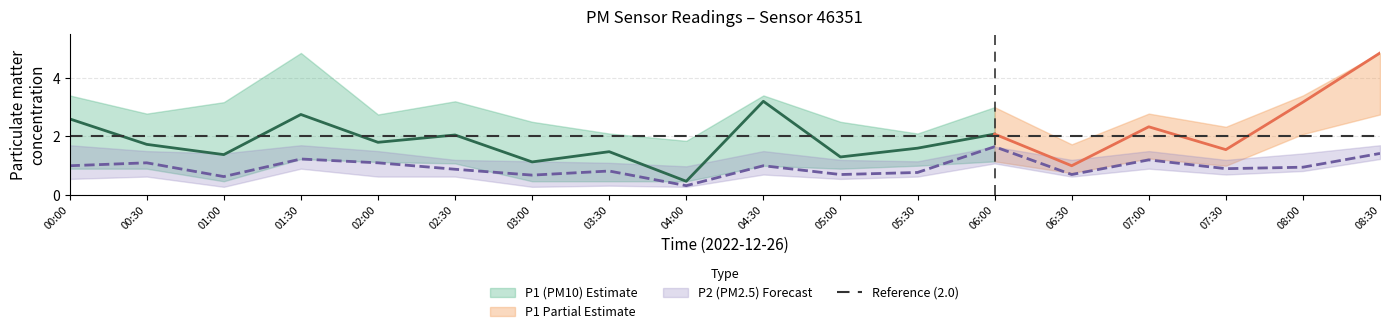

What is the minimum value for P1?

0.5